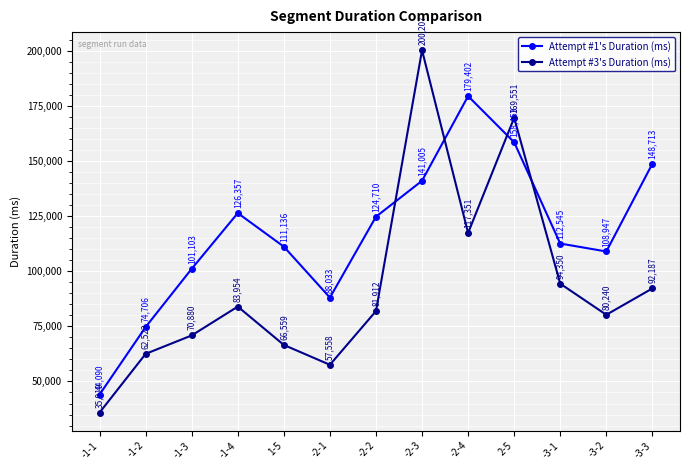

True or false: Attempt #3's Duration (ms) has a value of 45690 at -3-1.

False